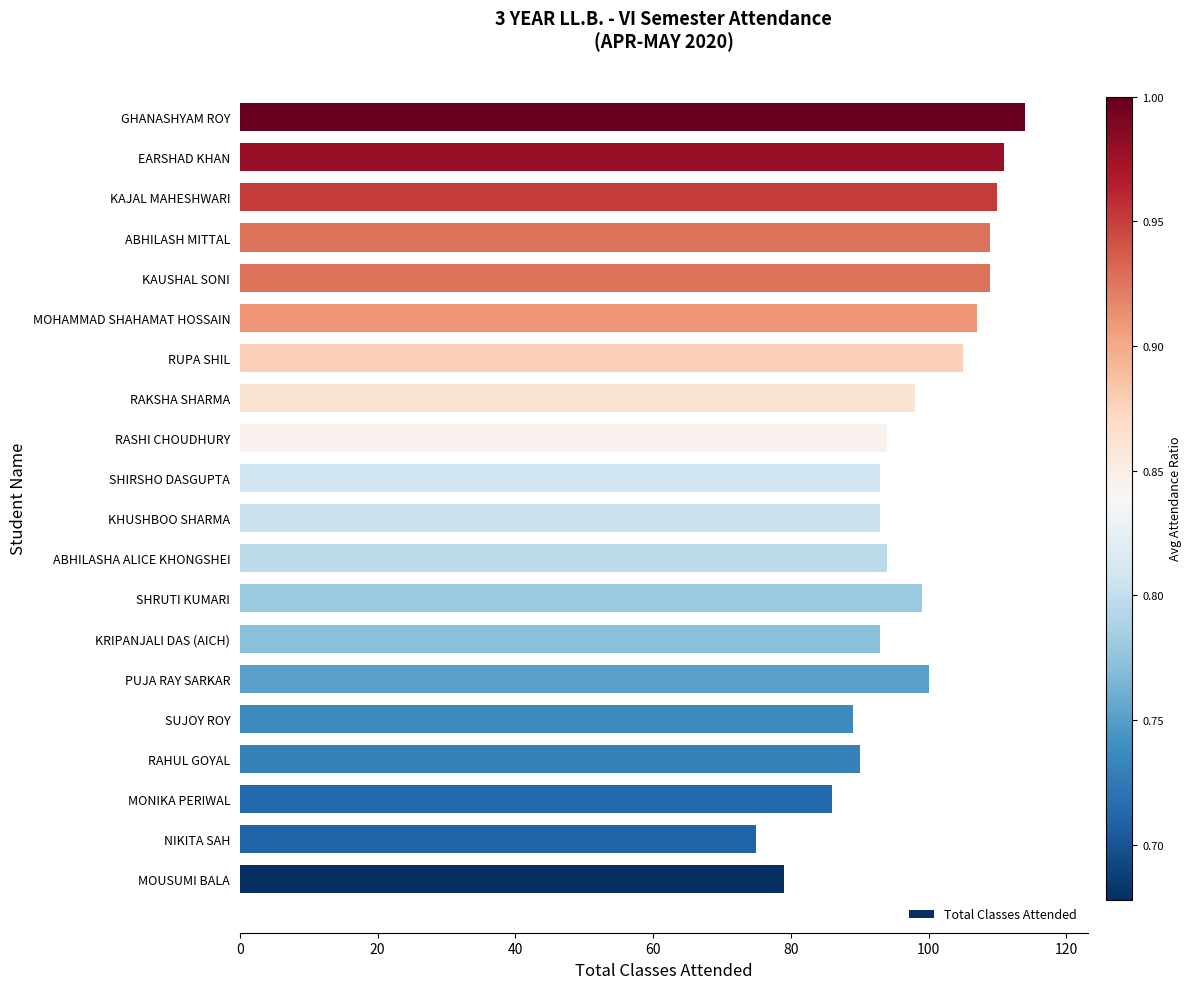

Is it true that the value at NIKITA SAH is 75?

True